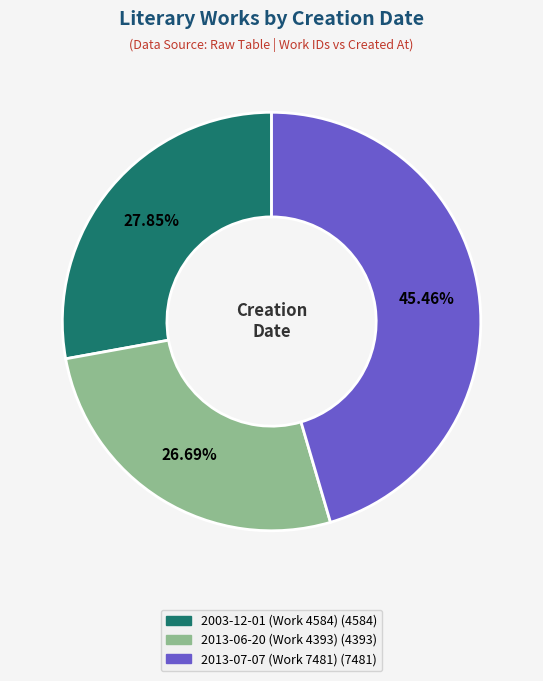

Does any single category account for the majority?

No